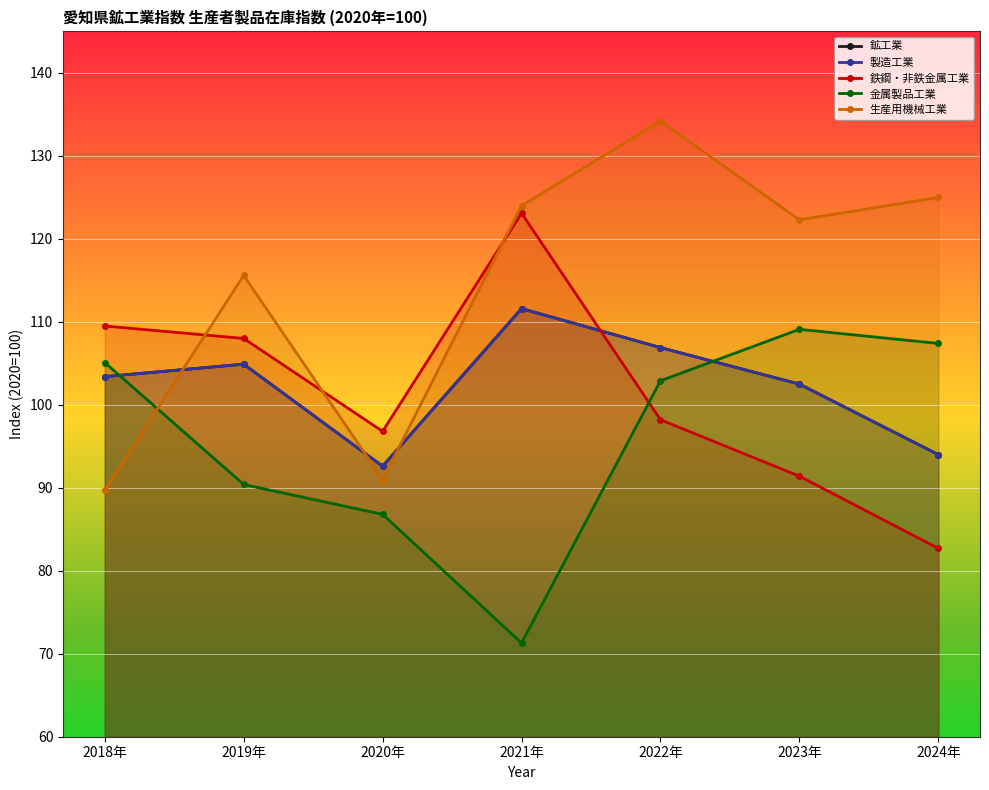

Reading left to right, list all the values displayed in this chart.

鉱工業: 103.4	104.9	92.6	111.6	106.9	102.5	94.0
製造工業: 103.4	104.9	92.6	111.6	106.9	102.5	94.0
鉄鋼・非鉄金属工業: 109.5	108.0	96.8	123.1	98.2	91.4	82.7
金属製品工業: 105.1	90.4	86.8	71.3	102.9	109.1	107.4
生産用機械工業: 89.7	115.6	91.0	124.0	134.2	122.3	125.0